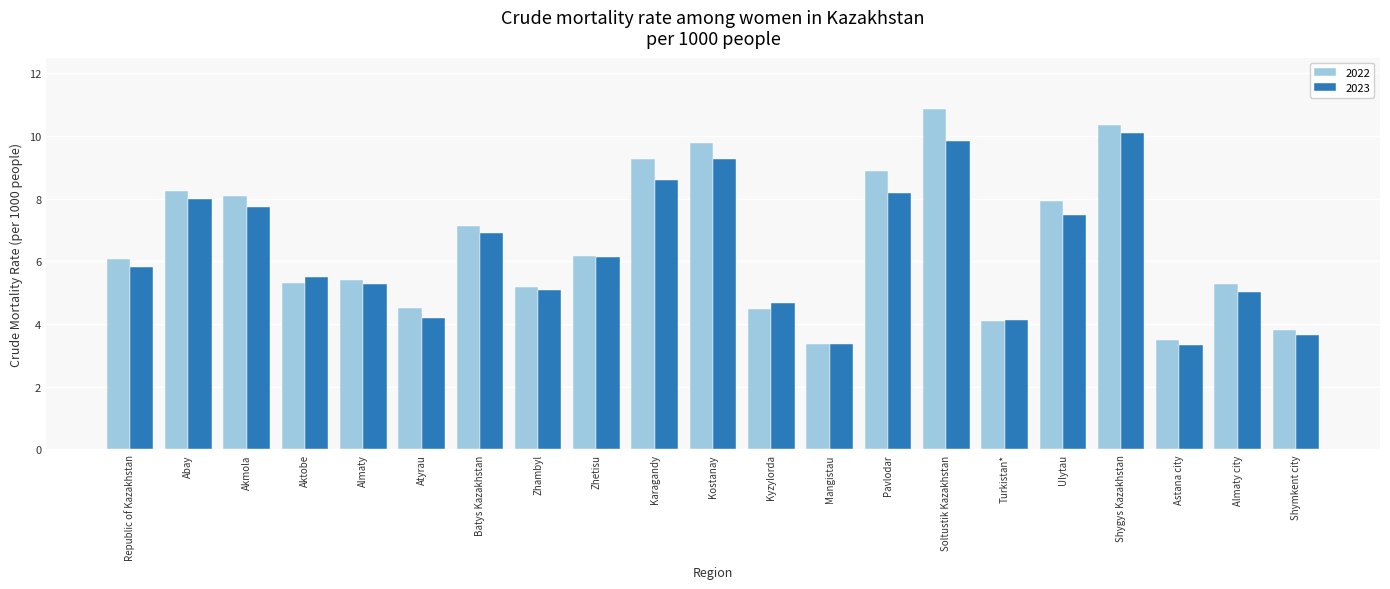

How many series are shown in this chart?

2